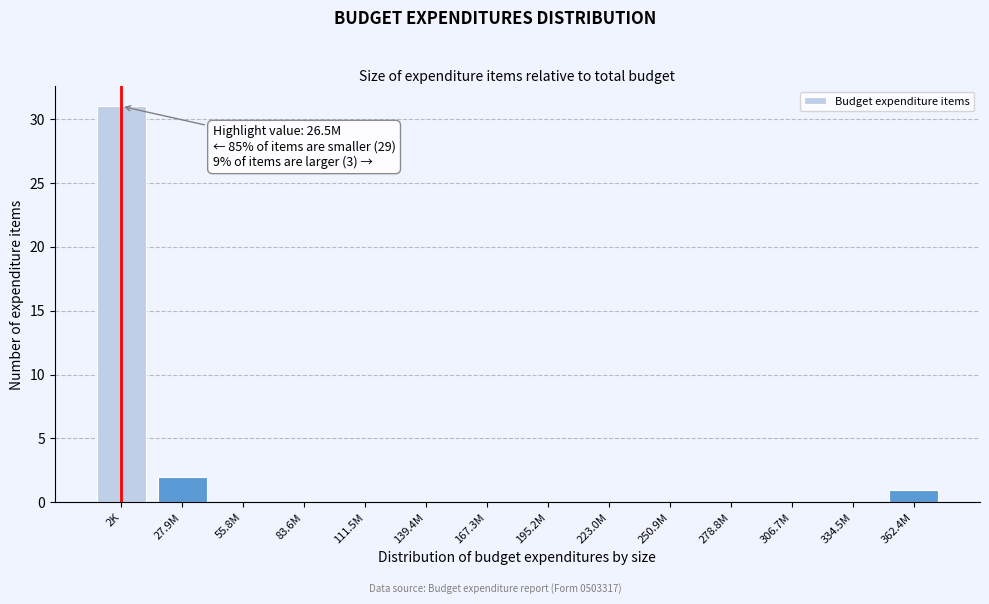

Reading left to right, what are all the values shown in this chart?

2K=31	27.9M=2	55.8M=0	83.6M=0	111.5M=0	139.4M=0	167.3M=0	195.2M=0	223.0M=0	250.9M=0	278.8M=0	306.7M=0	334.5M=0	362.4M=1